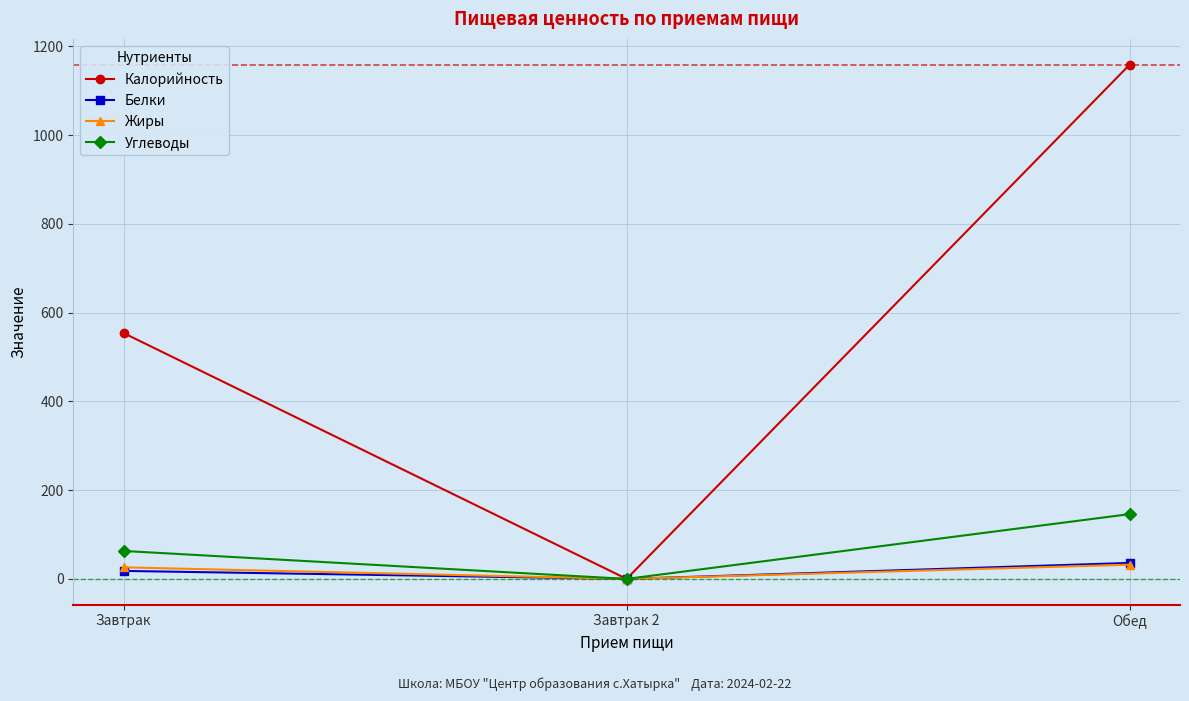

The value of Углеводы at Завтрак 2 is 91. True or false?

False